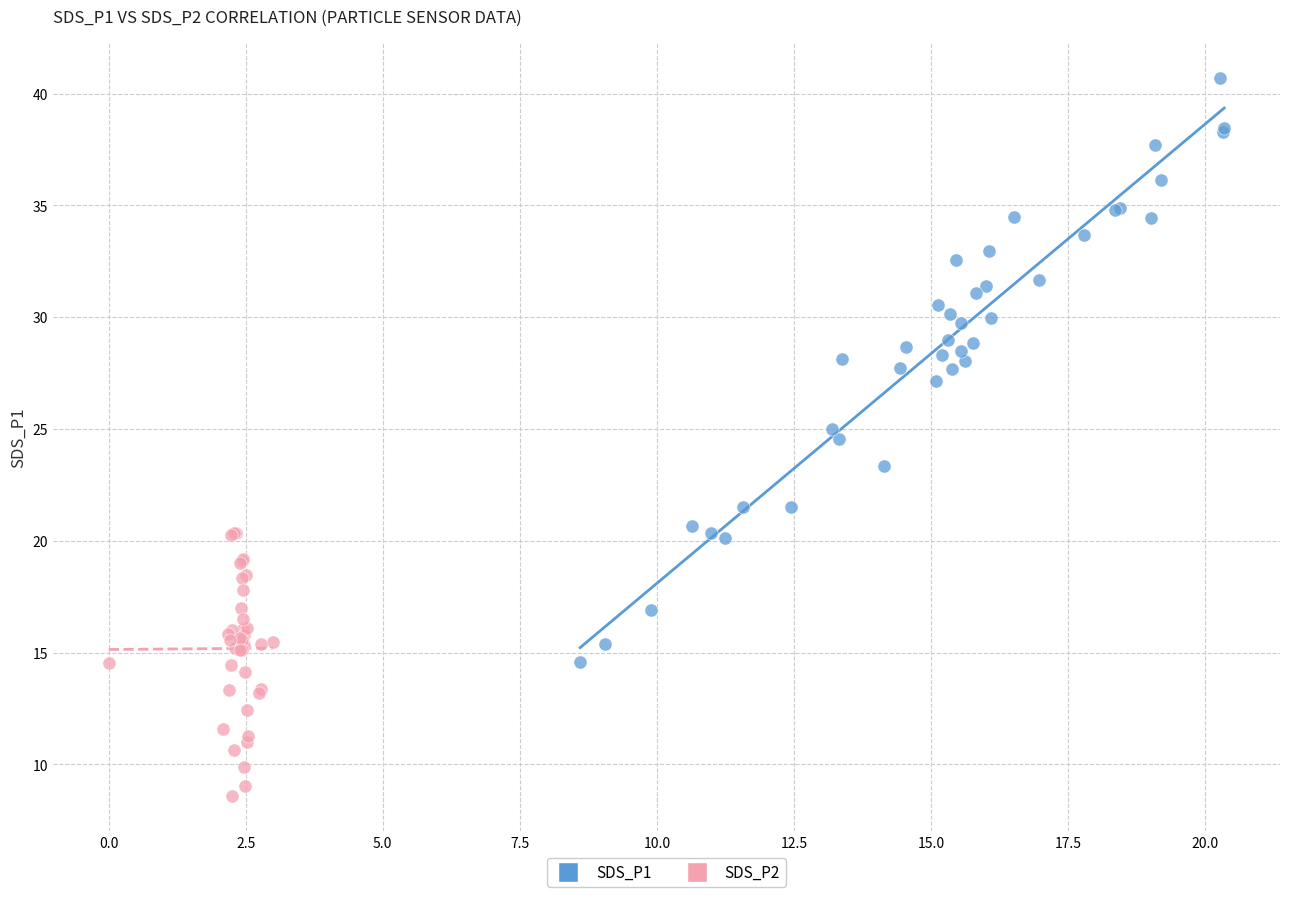

Which series has the widest spread of Y values?

SDS_P1